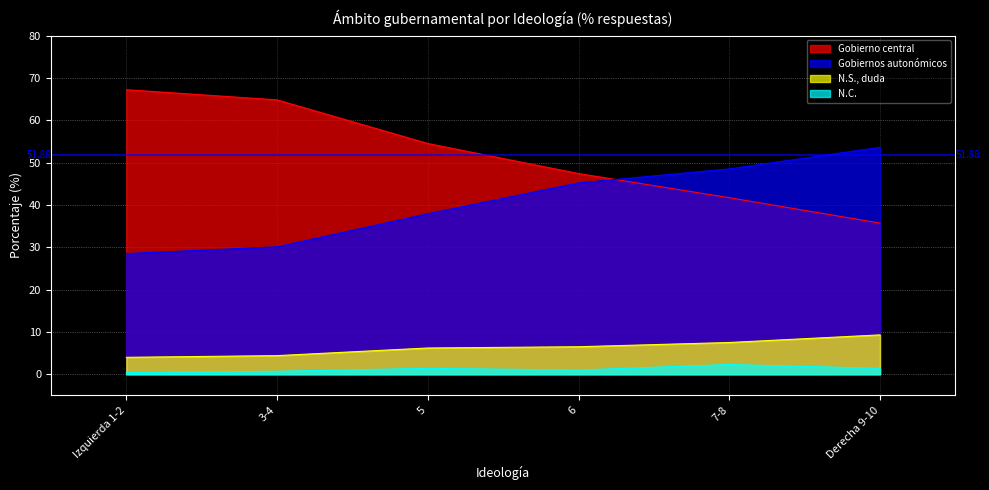

At which label does N.S., duda first exceed 6?

5